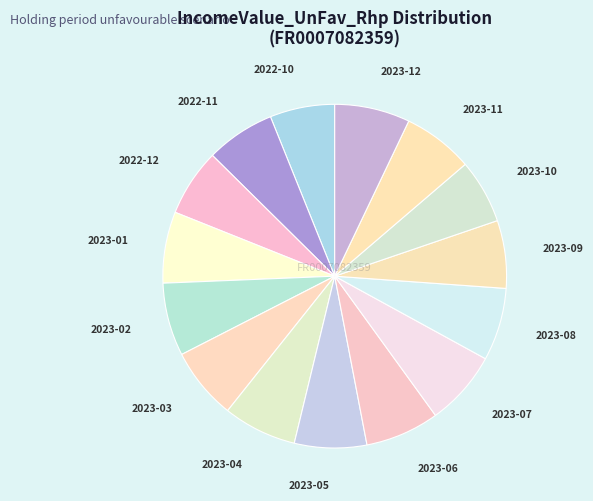

Is there a majority slice in this chart?

No